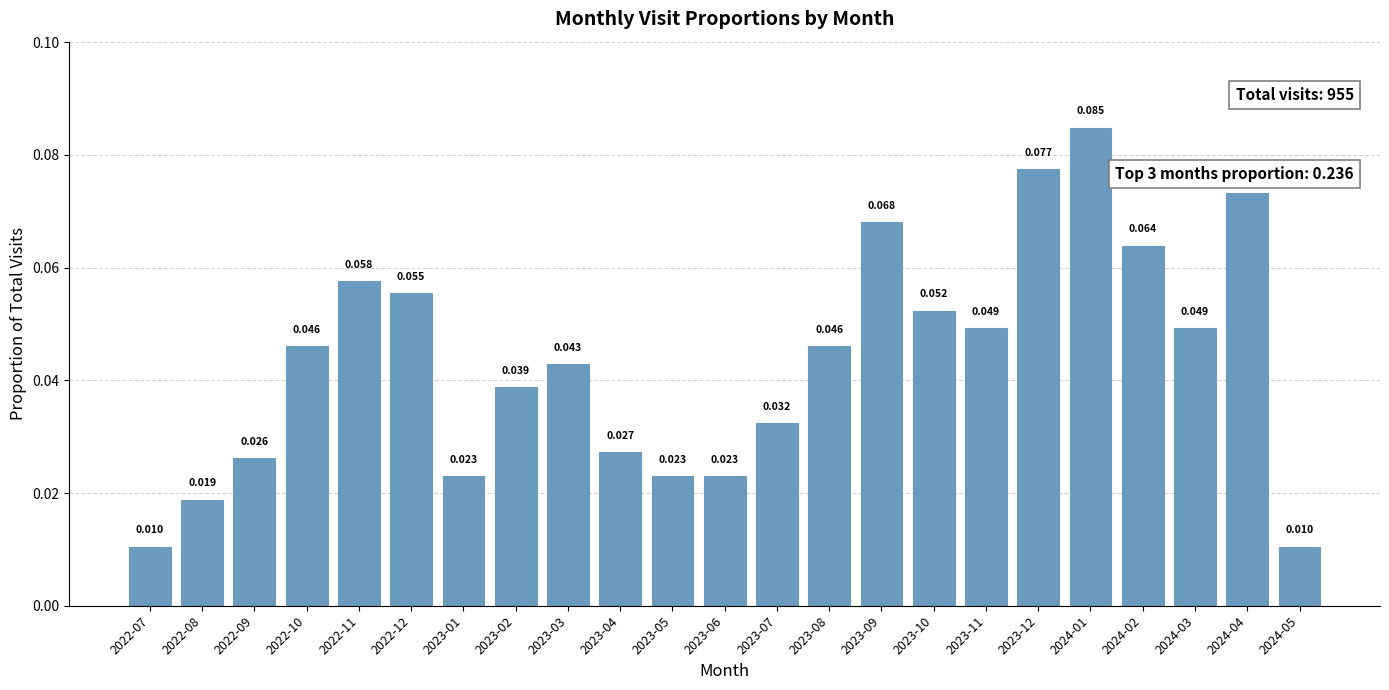

List the labels in order of value, largest first.

2024-01, 2023-12, 2024-04, 2023-09, 2024-02, 2022-11, 2022-12, 2023-10, 2023-11, 2024-03, 2022-10, 2023-08, 2023-03, 2023-02, 2023-07, 2023-04, 2022-09, 2023-01, 2023-05, 2023-06, 2022-08, 2022-07, 2024-05